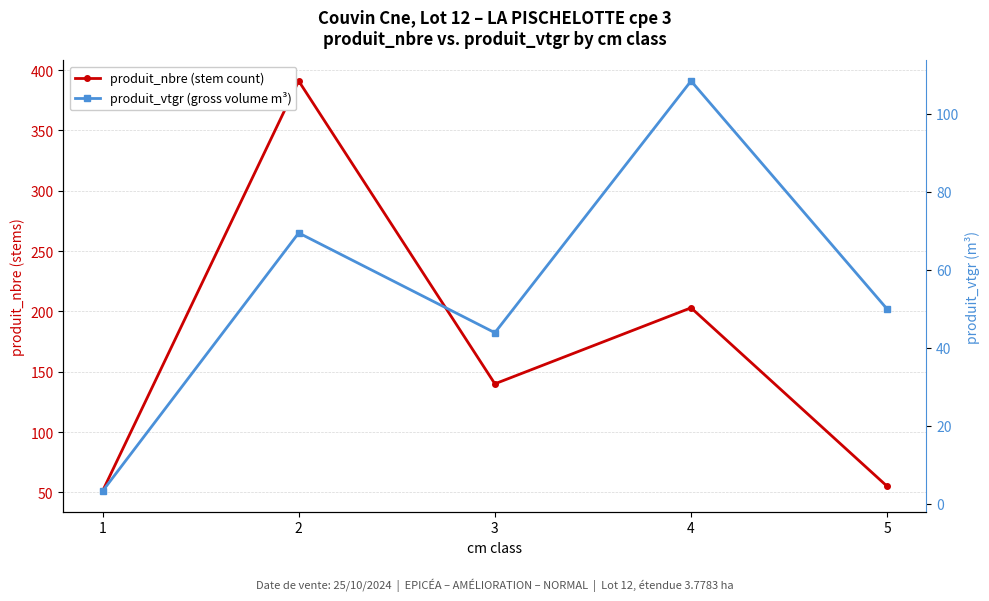

Rank the series at 3 from highest to lowest value.

produit_nbre (stem count), produit_vtgr (gross volume m³)